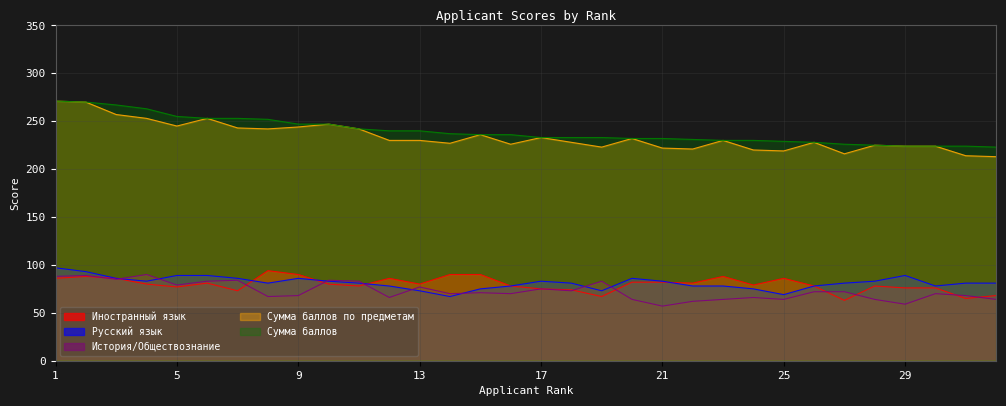

Between which two adjacent categories do История/Обществознание and Иностранный язык first intersect?

2 and 3